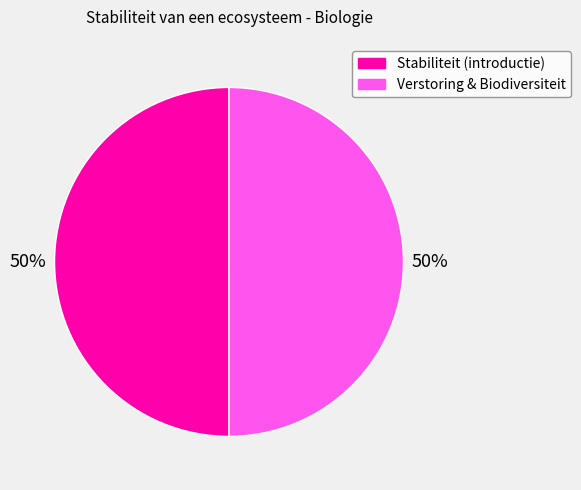

The Stabiliteit (introductie) slice represents 50% of the pie. True or false?

True